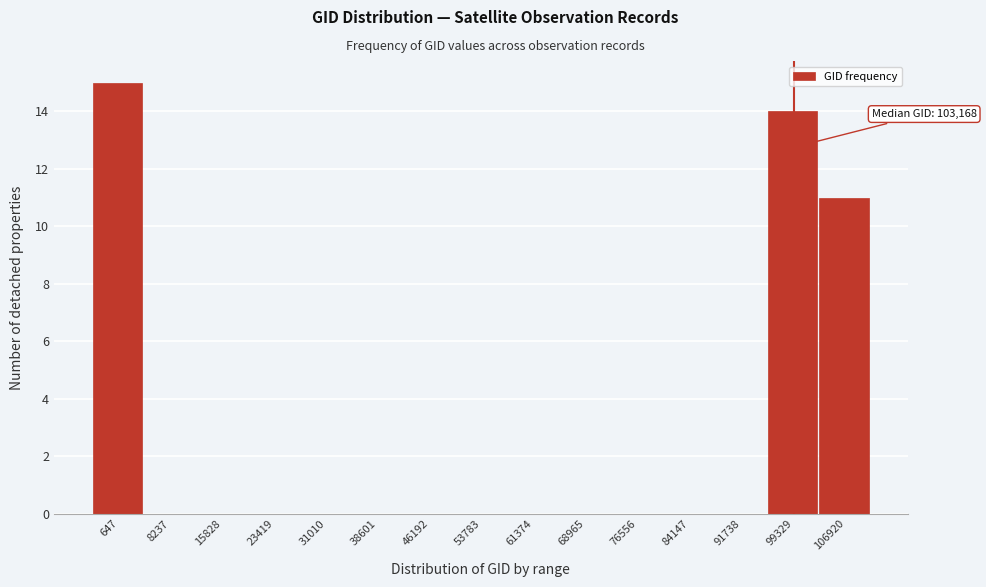

Reading right to left, what are all the values shown in this chart?

106920=11	99329=14	91738=0	84147=0	76556=0	68965=0	61374=0	53783=0	46192=0	38601=0	31010=0	23419=0	15828=0	8237=0	647=15